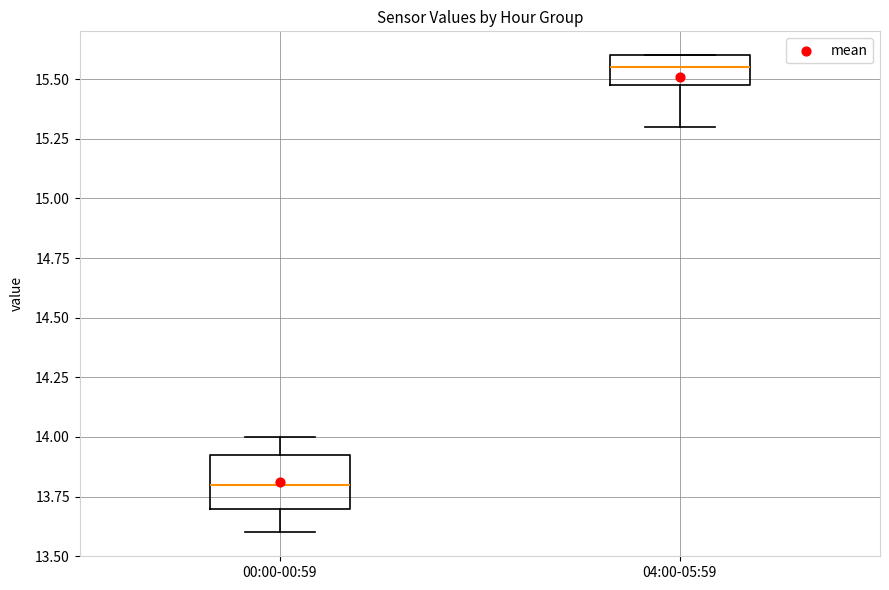

Reading left to right, read every box against the y-axis: the position of its median line, the range the box covers, and the ends of its whiskers. The values are not printed on the chart, so give them approximately, as read against the axis.

00:00-00:59: median 13.80, box 13.70 to 13.95, whiskers 13.60 to 14.00
04:00-05:59: median 15.55, box 15.50 to 15.60, whiskers 15.30 to 15.60